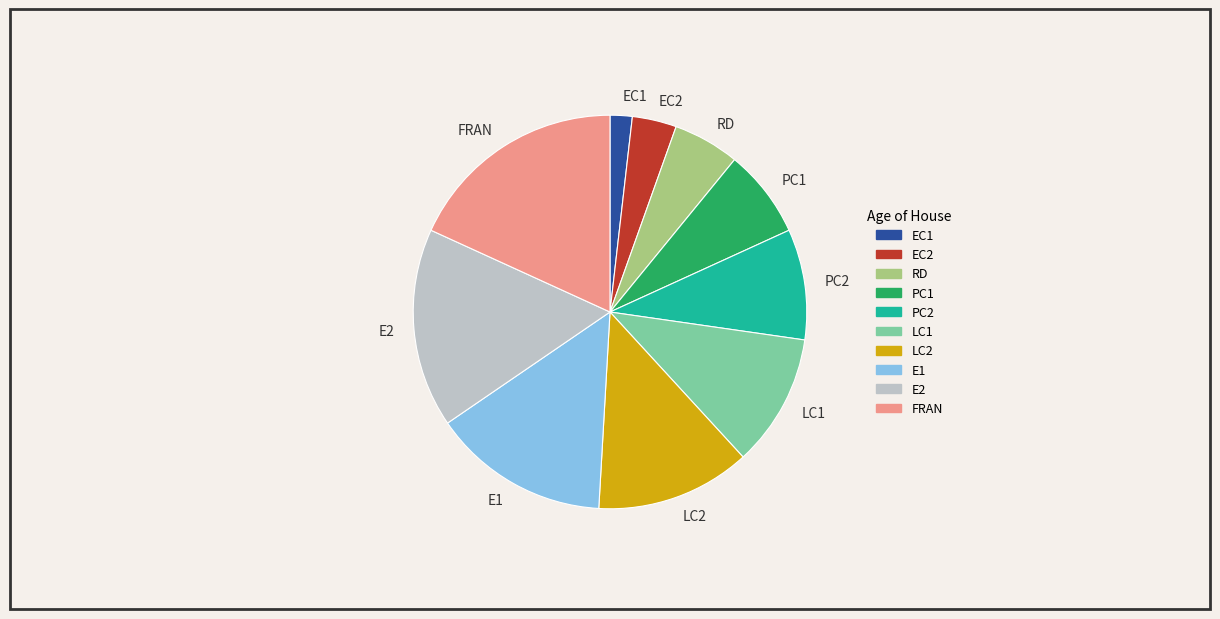

The PC2 slice represents 2% of the pie. True or false?

False